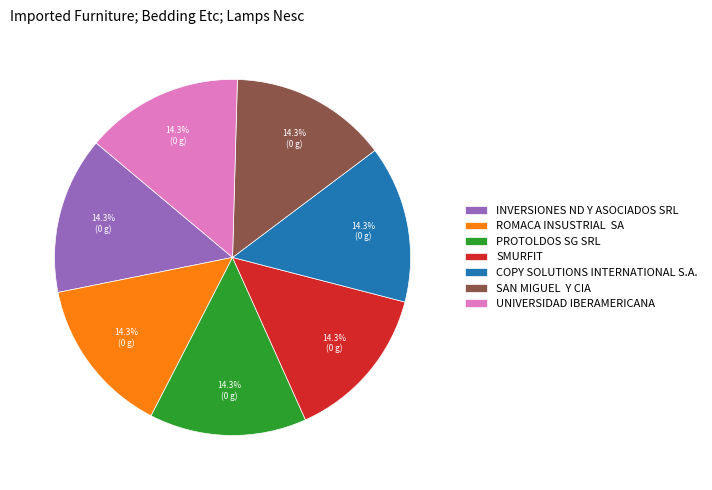

Does any single category account for the majority?

No